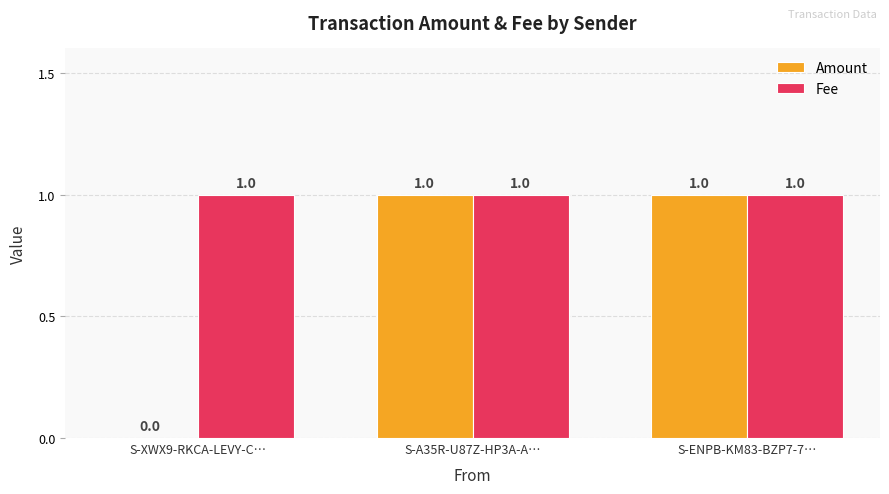

Does the chart contain stacked bars?

No